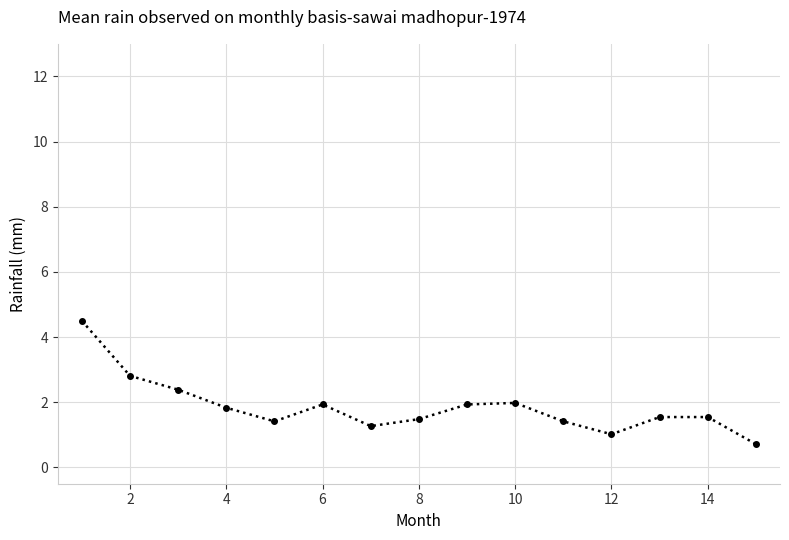

Is this an area chart (filled region under the line)?

No